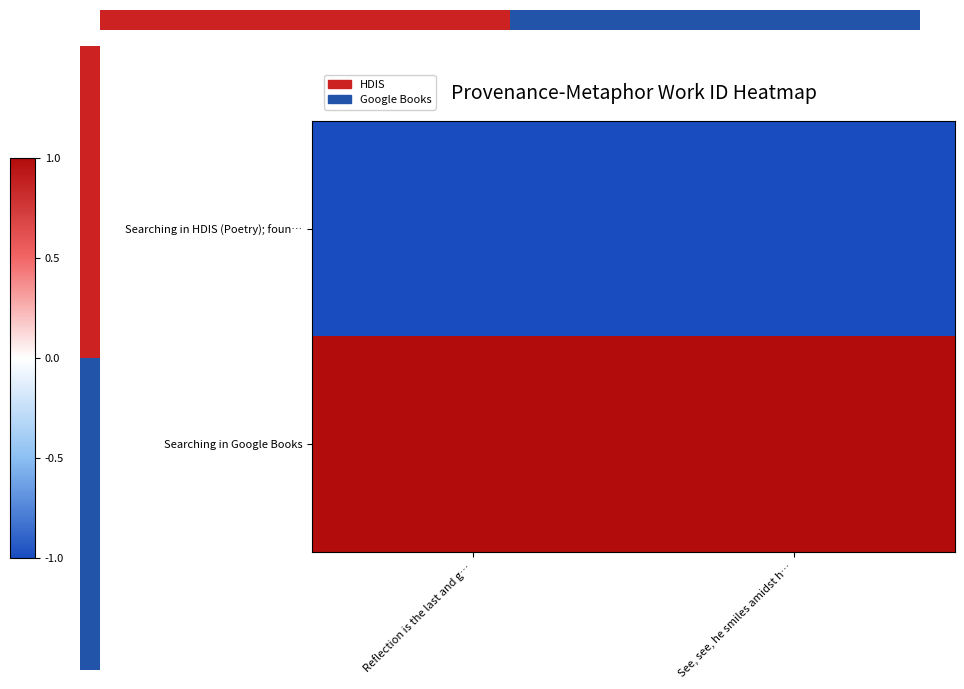

Which series has the largest total across all categories?

Searching in Google Books